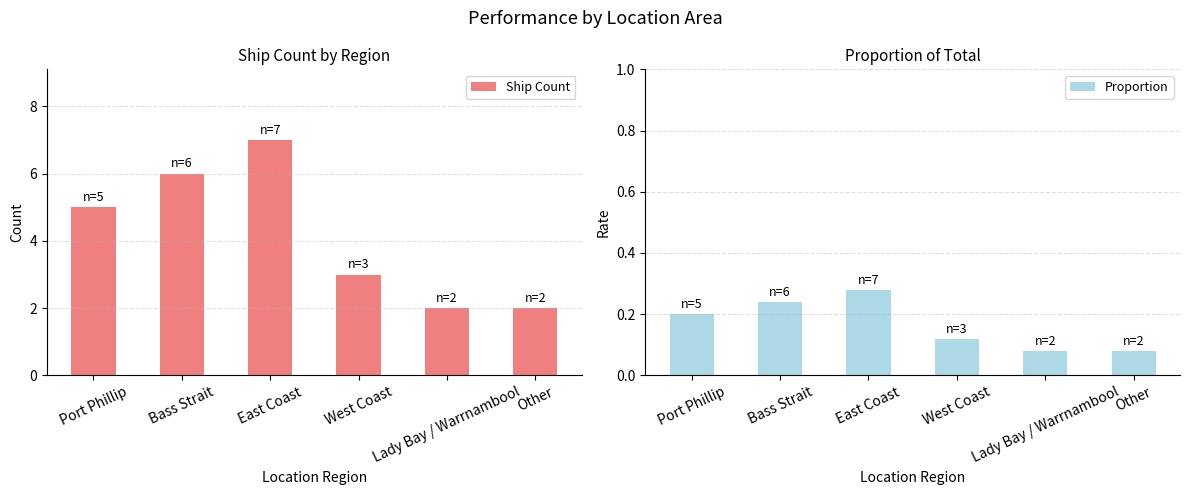

Which category has the lowest value in the Proportion series?

Lady Bay / Warrnambool